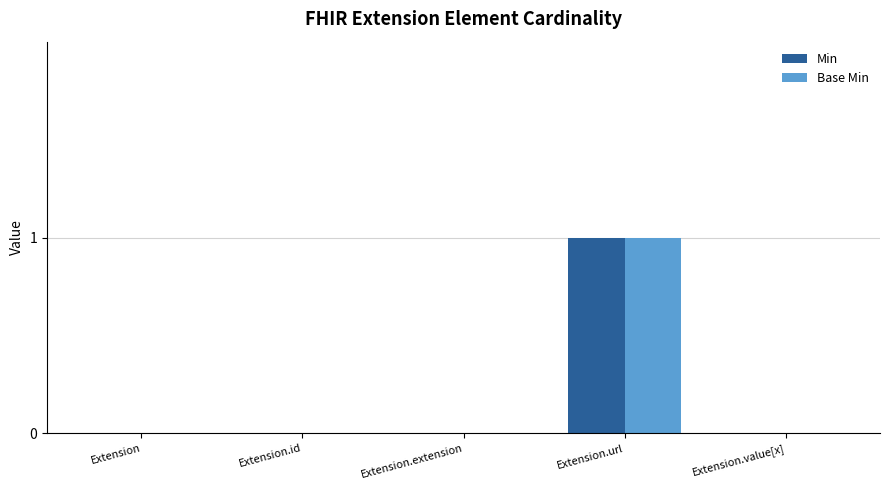

How many groups of bars are there?

5